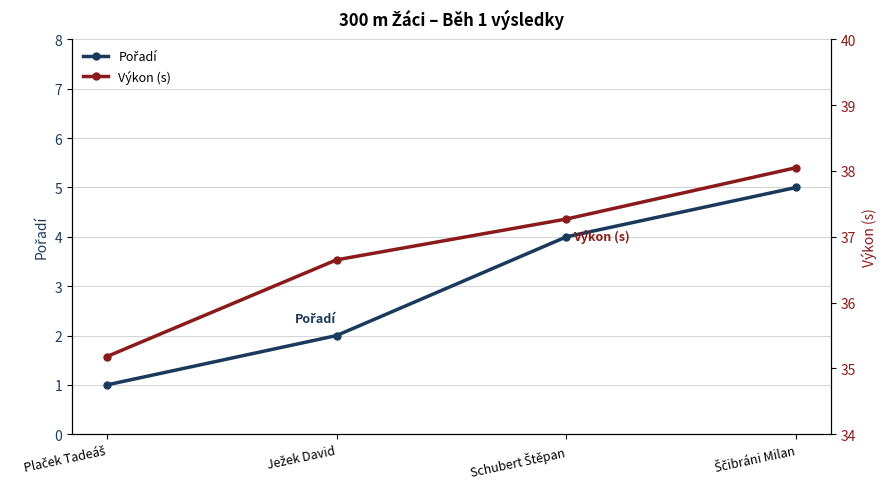

Does the chart display data point markers on the line(s)?

Yes